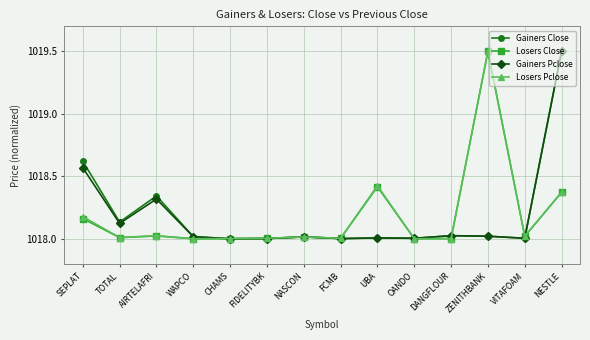

After their last crossing, which series has the higher values: Losers Close or Gainers Pclose?

Gainers Pclose